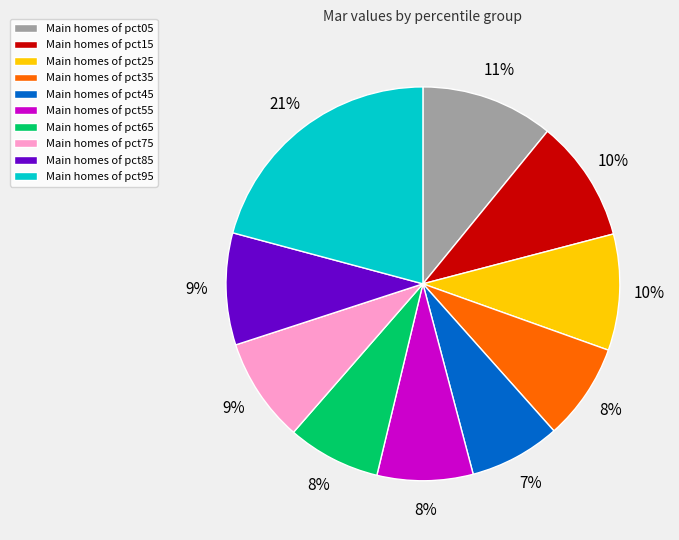

To the nearest percent, what portion does Main homes of pct75 represent?

9%